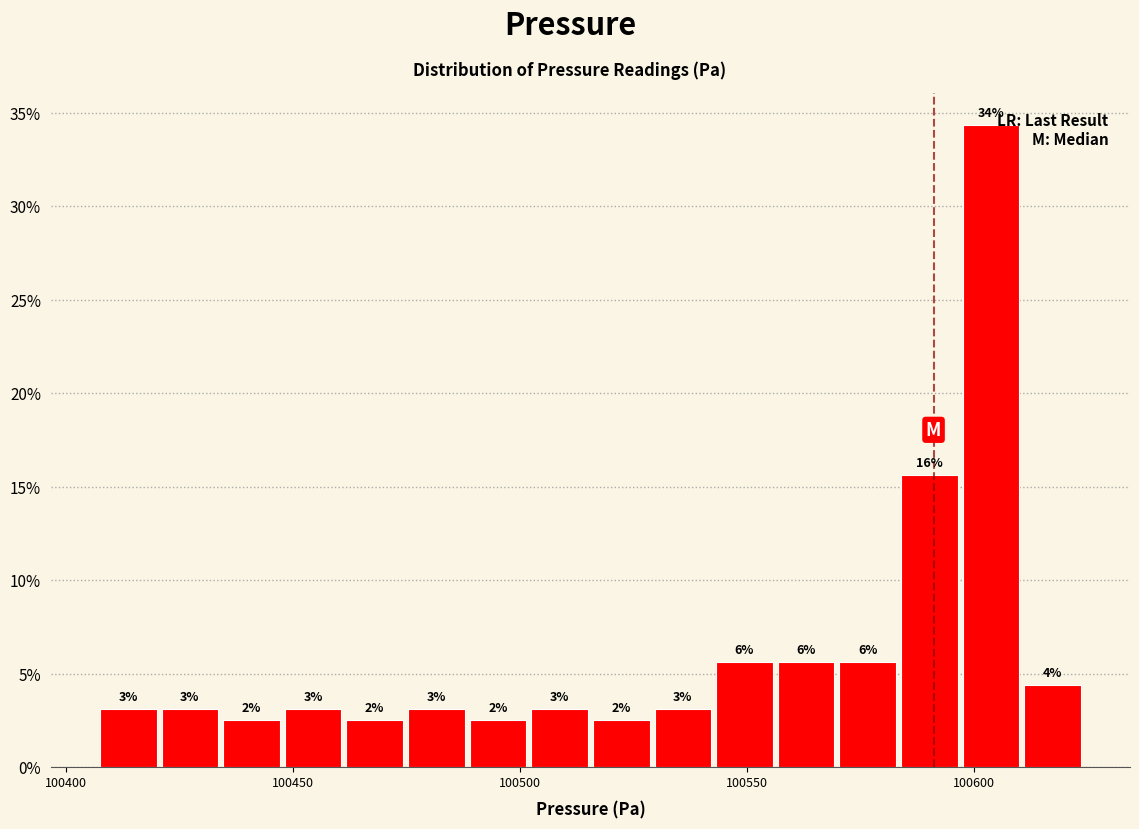

Around what value on the x-axis is the tallest bar? Give the approximate position of its centre, as read against the axis.

100605